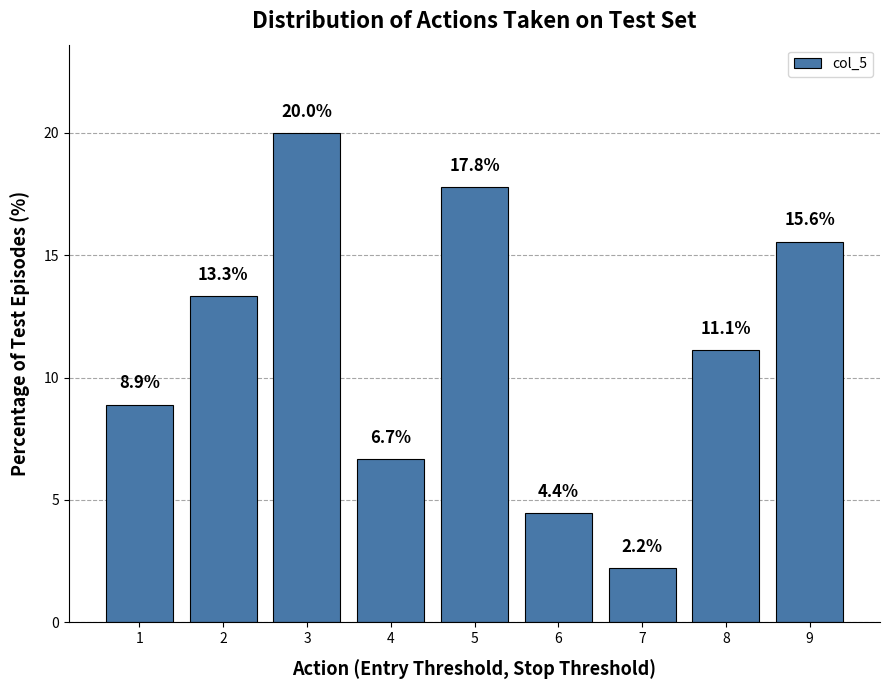

Rank the categories by value from lowest to highest.

7, 6, 4, 1, 8, 2, 9, 5, 3